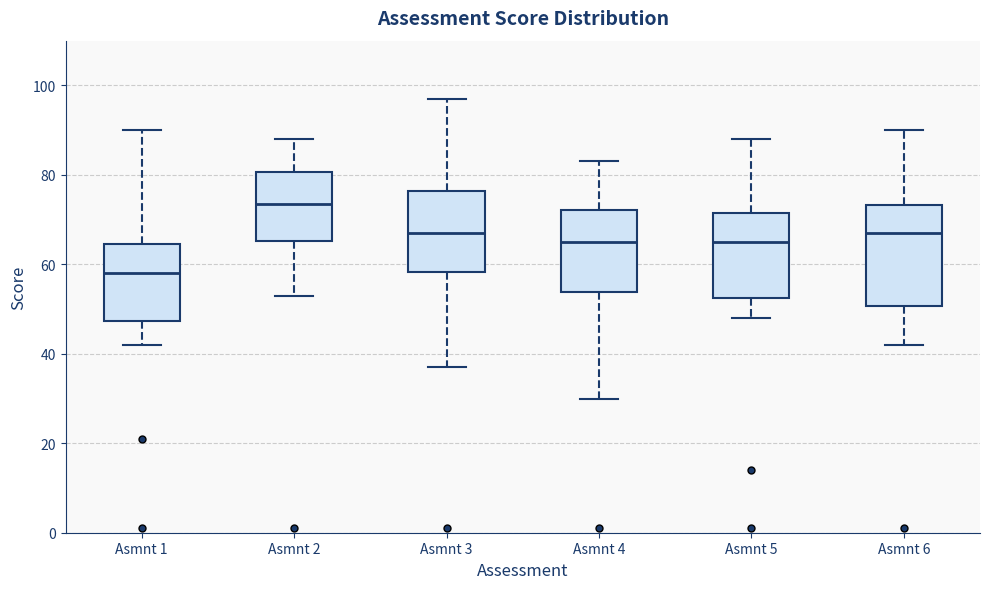

Comparing the boxes themselves (not the whiskers), which one is the tallest?

Asmnt 6